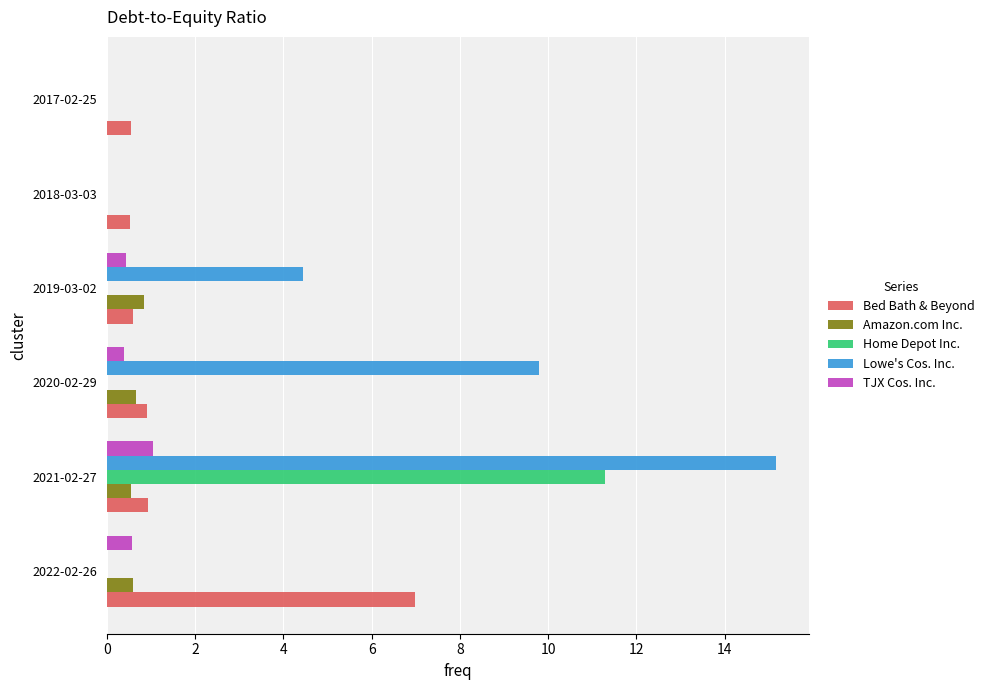

How many data points does each series have?

6